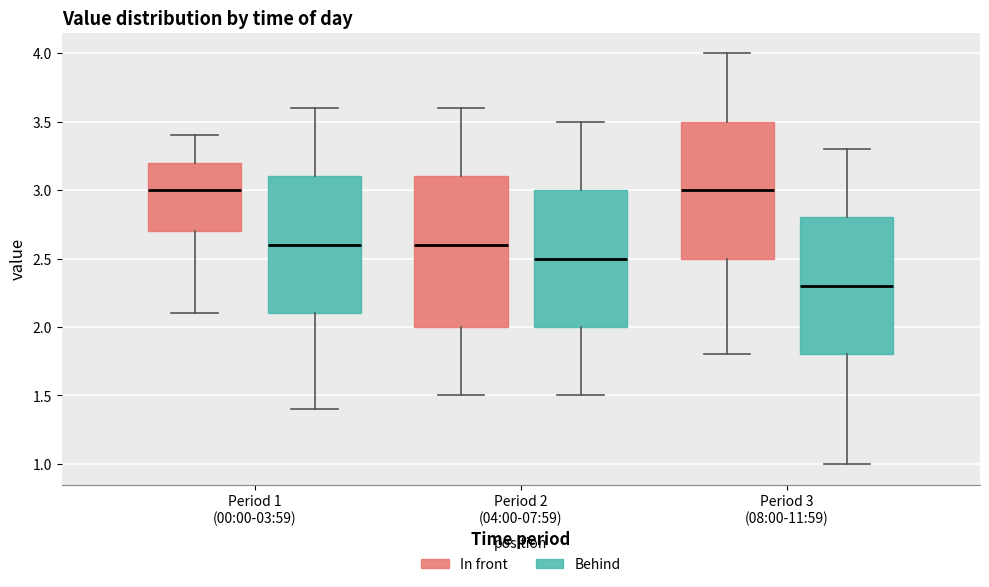

Which box's median line is the lowest?

Period 3 (08:00-11:59) (Behind)